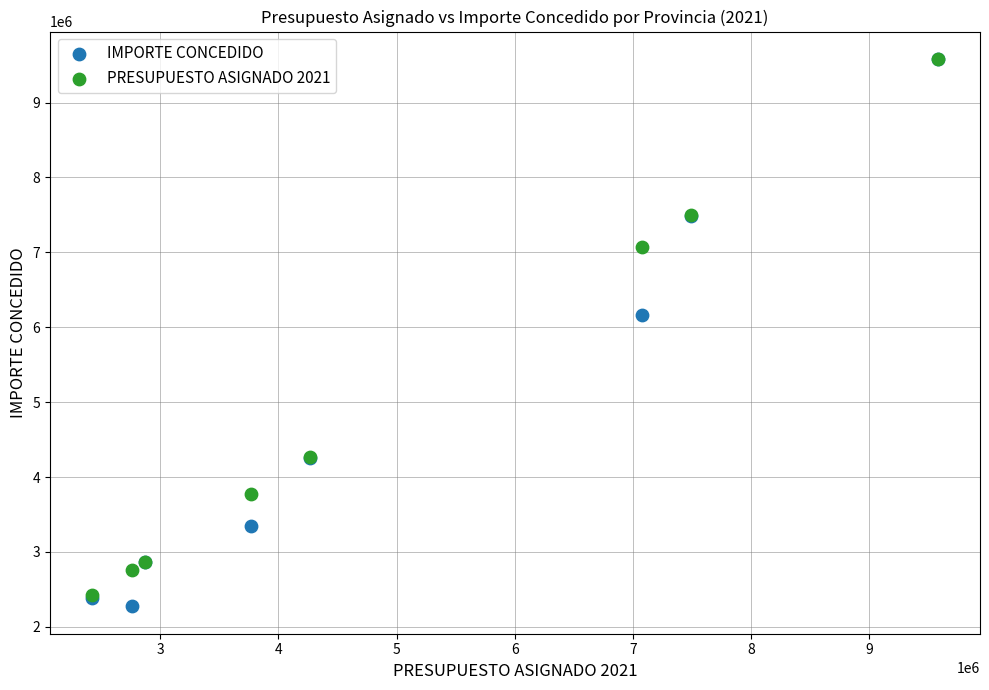

In the IMPORTE CONCEDIDO series, what Y value is closest to 5925000?

6168000